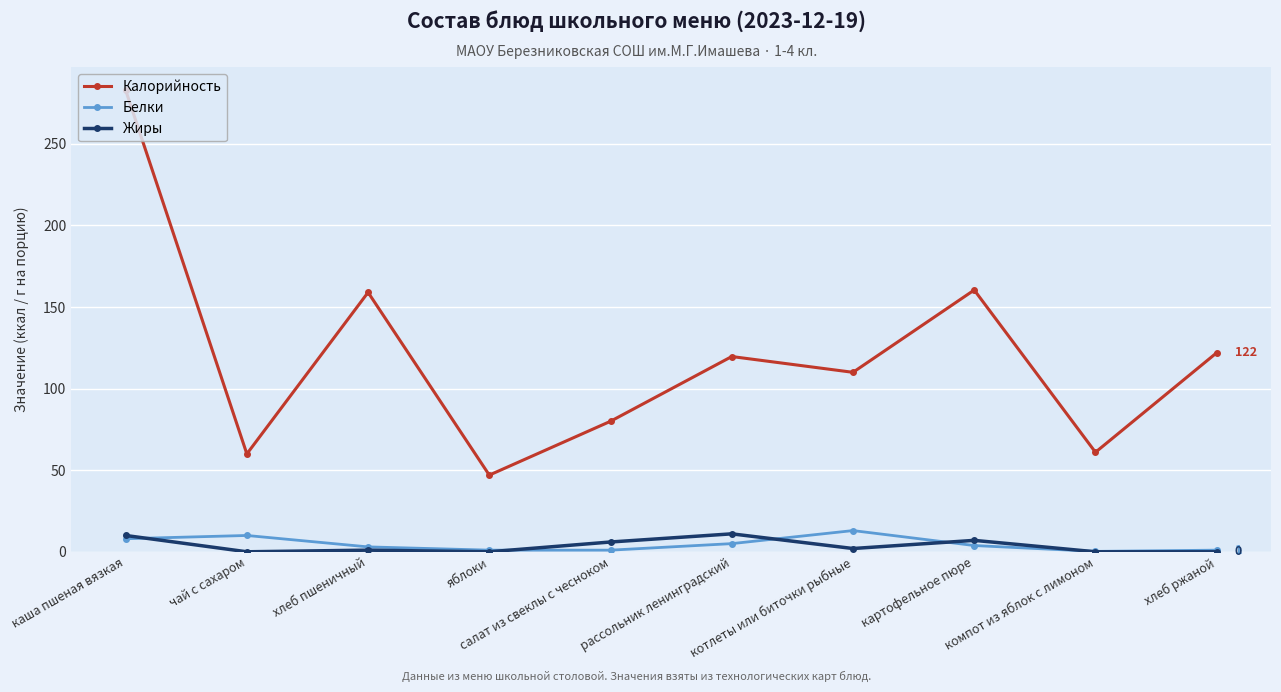

Count the number of data series in this chart.

3